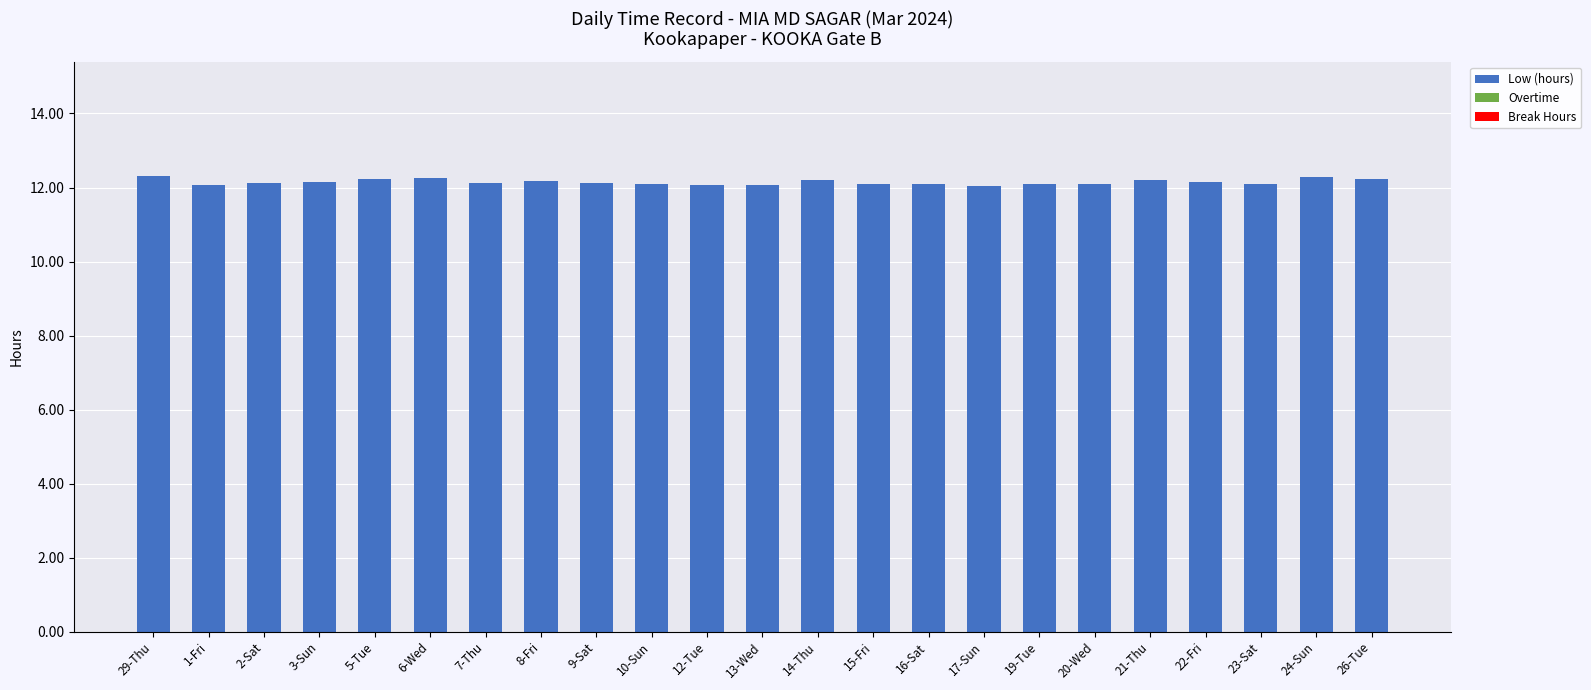

True or false: the data shows 12.1 at 7-Thu.

True